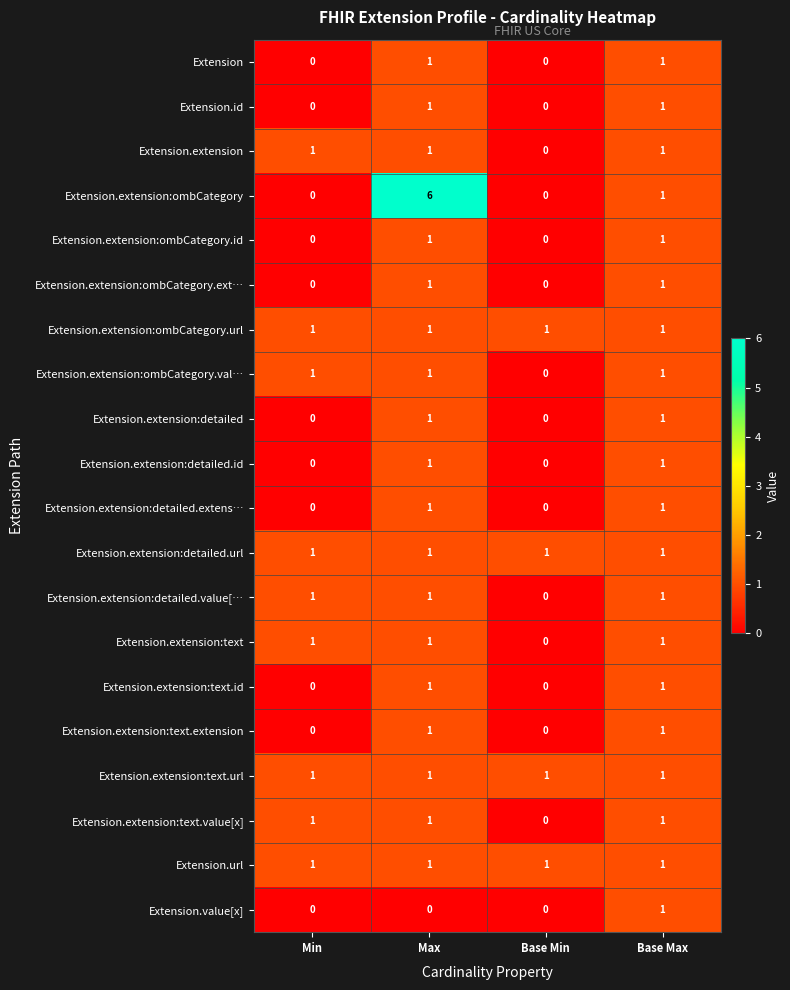

Which category has the highest value across all series?

Max